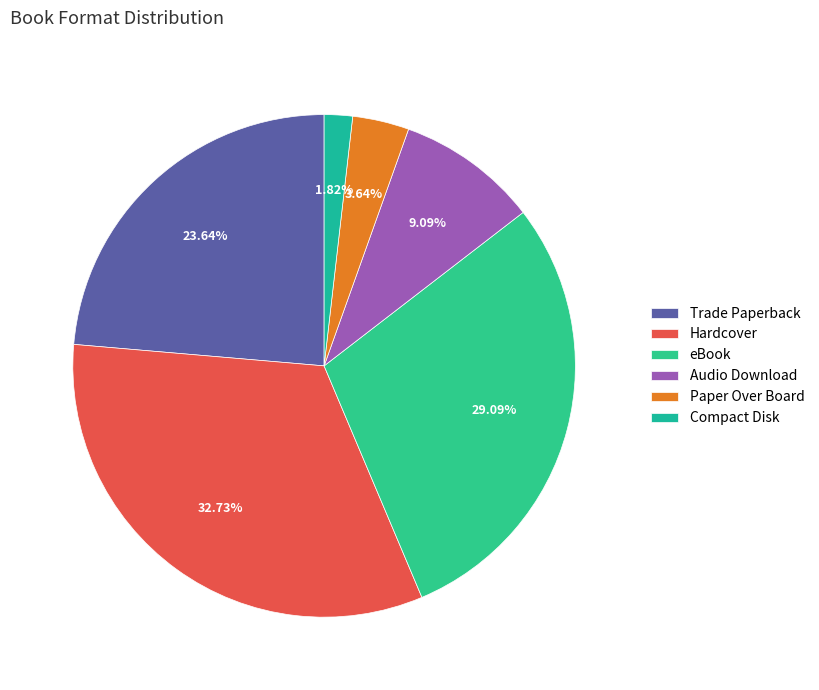

The Hardcover slice represents 33% of the pie. True or false?

True